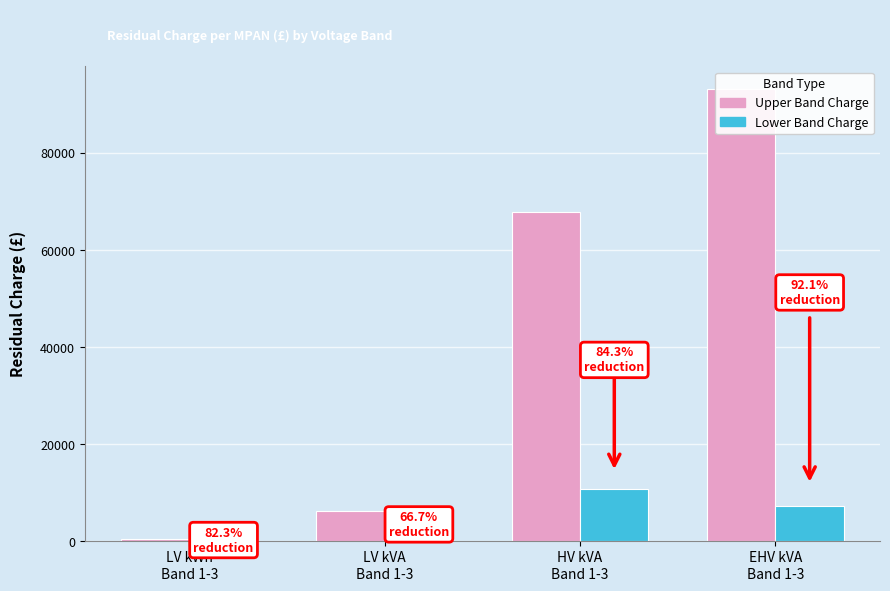

What is the total value across all series at EHV kVA
Band 1-3?

100494.6